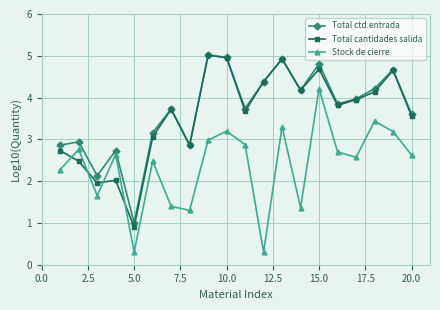

What is the value of the Total ctd.entrada point at the 16th from the left?

3.8